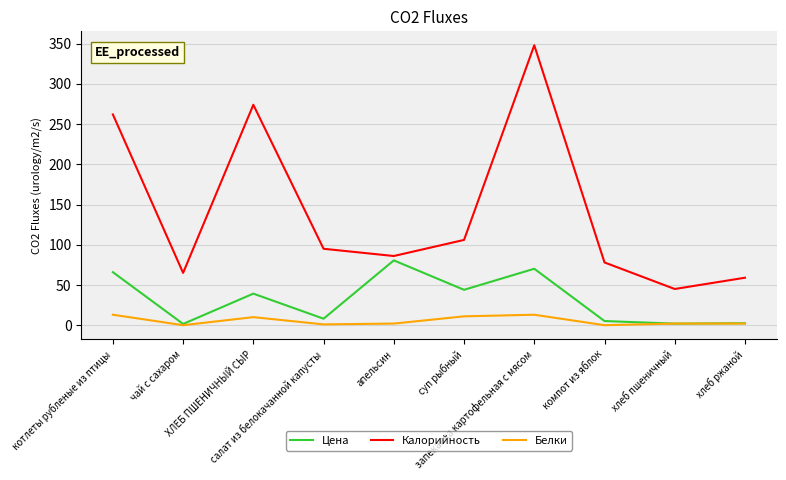

Where is the first local minimum for Калорийность?

чай с сахаром